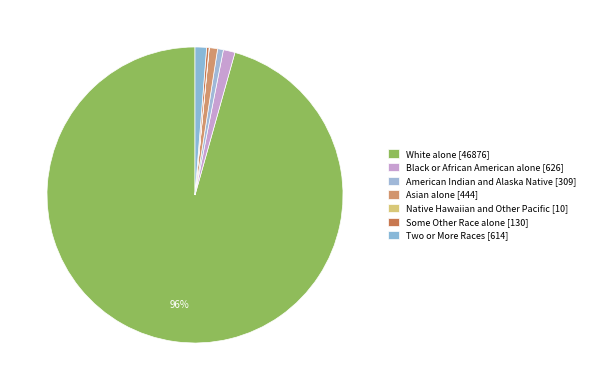

To the nearest percent, what is the difference between the largest and smallest slice percentages?

96%